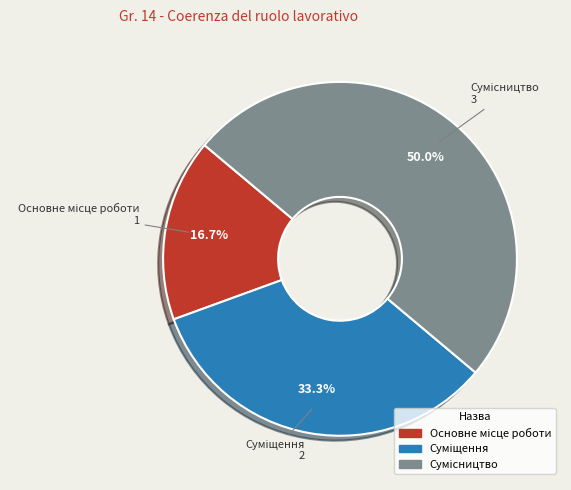

Rank the categories by value from lowest to highest.

Основне місце роботи, Суміщення, Сумісництво